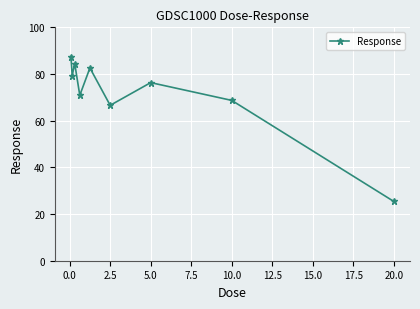

What is the sum of all values?

641.7